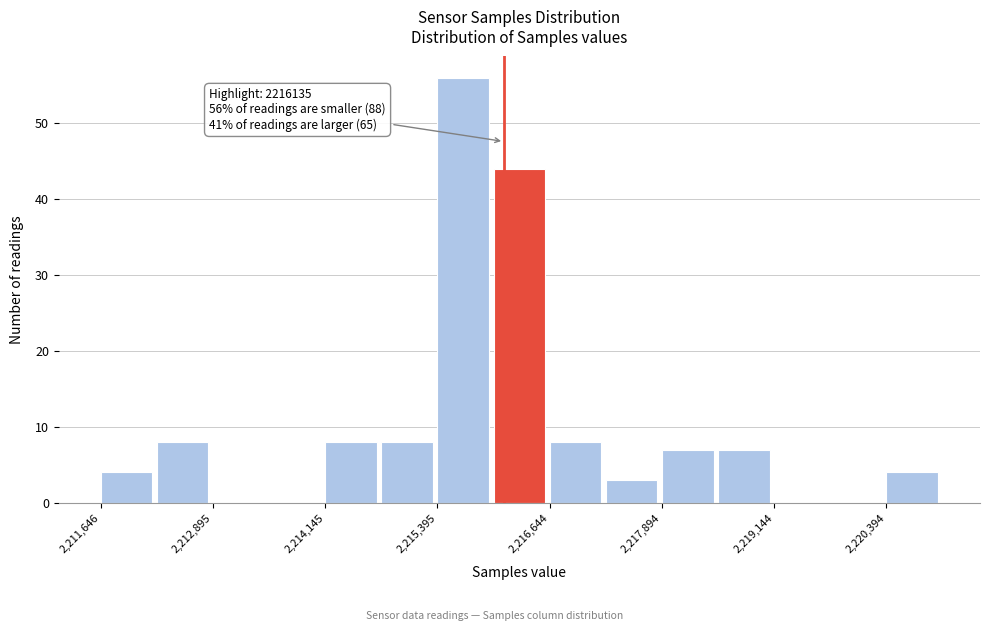

Read against the x-axis, roughly where is the centre of the tallest bar?

2215600